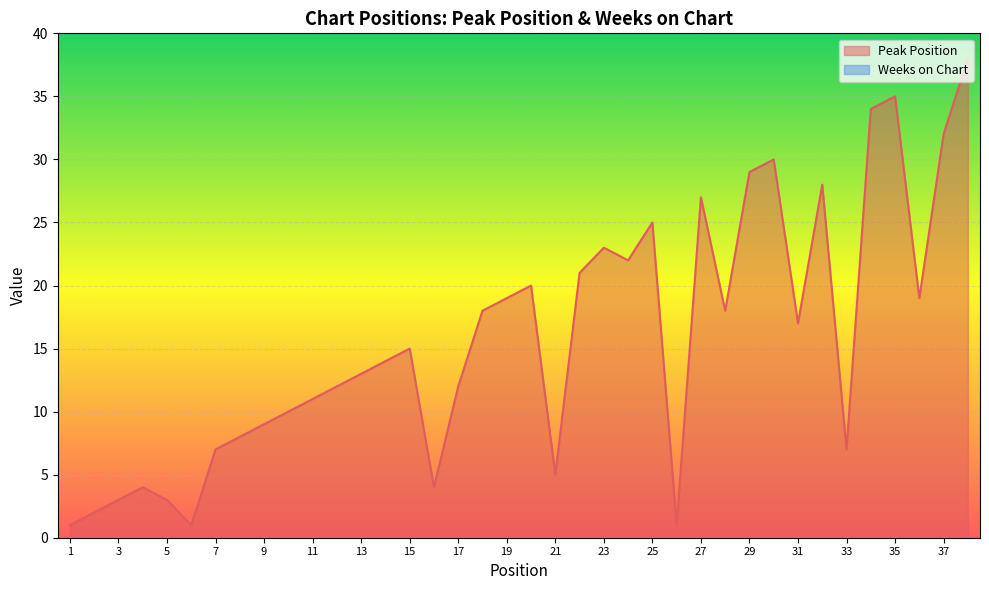

Reading right to left, transcribe all the data shown in this chart.

38	32	19	35	34	7	28	17	30	29	18	27	1	25	22	23	21	5	20	19	18	12	4	15	14	13	12	11	10	9	8	7	1	3	4	3	2	1